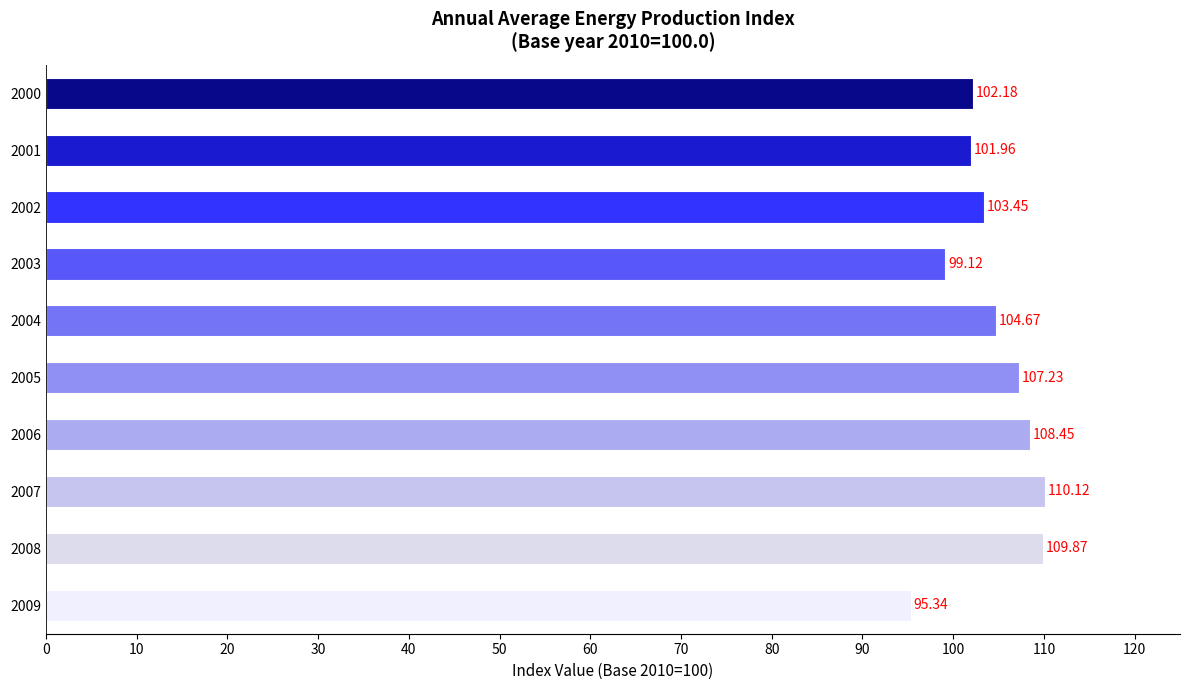

List the labels in order of value, largest first.

2007, 2008, 2006, 2005, 2004, 2002, 2000, 2001, 2003, 2009